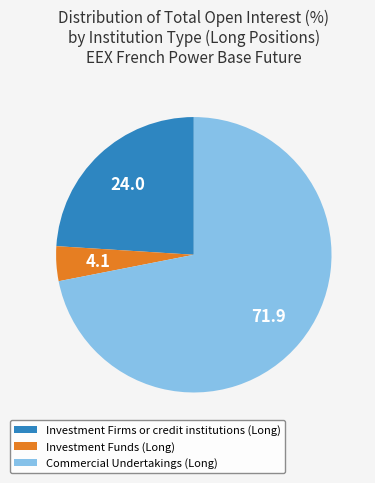

Do Investment Firms or credit institutions (Long) and Commercial Undertakings (Long) together represent more than half of the pie?

Yes